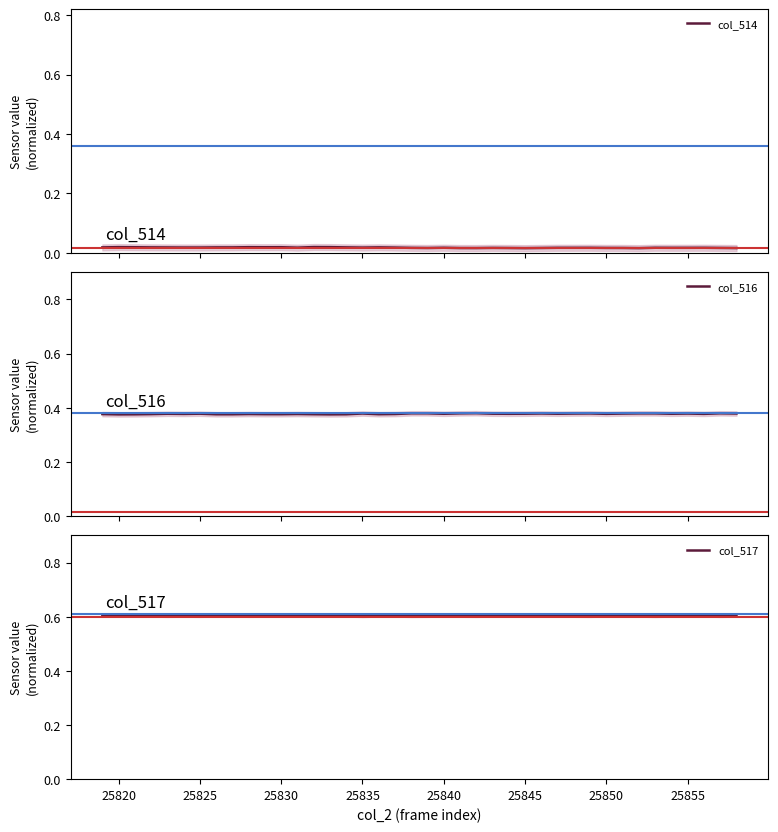

True or false: col_516 has more than 1 points higher than both neighbors.

True